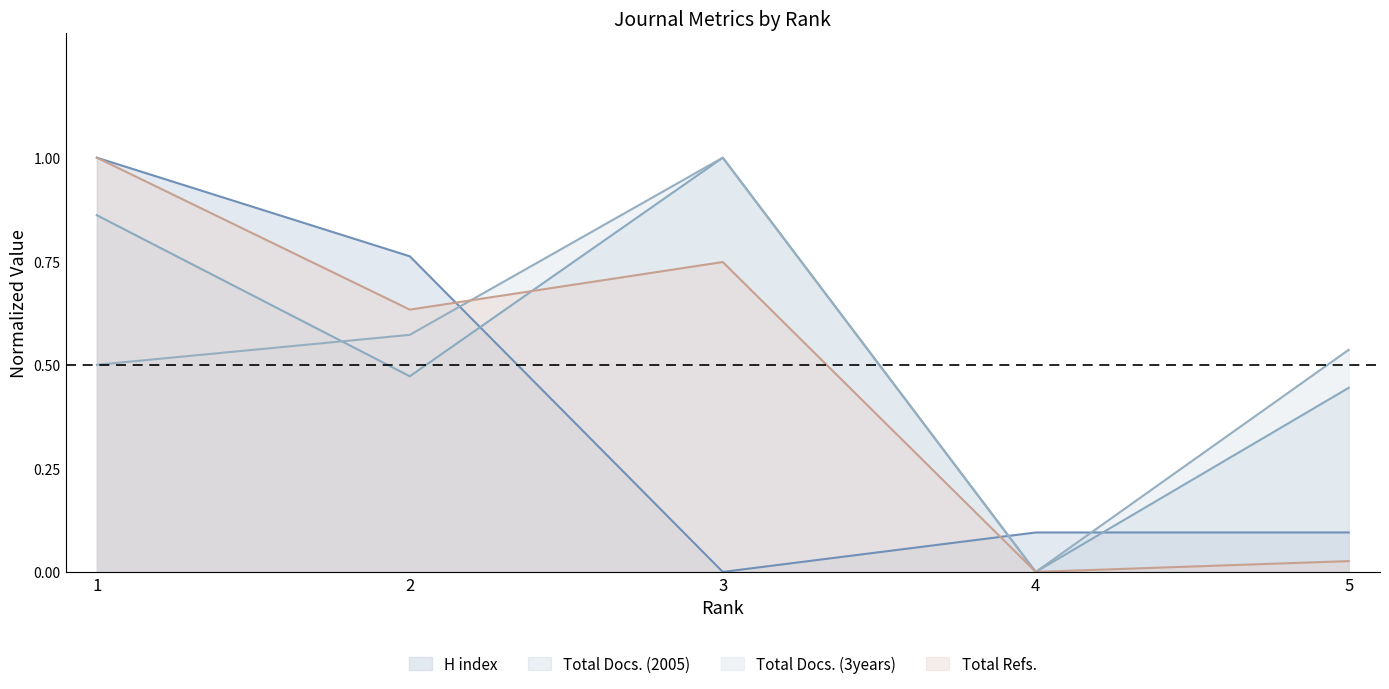

Reading left to right, list all the values displayed in this chart.

H index: 1=1.0	2=0.8	3=0.0	4=0.1	5=0.1
Total Docs. (2005): 1=0.9	2=0.5	3=1.0	4=0.0	5=0.4
Total Docs. (3years): 1=0.5	2=0.6	3=1.0	4=0.0	5=0.5
Total Refs.: 1=1.0	2=0.6	3=0.7	4=0.0	5=0.0